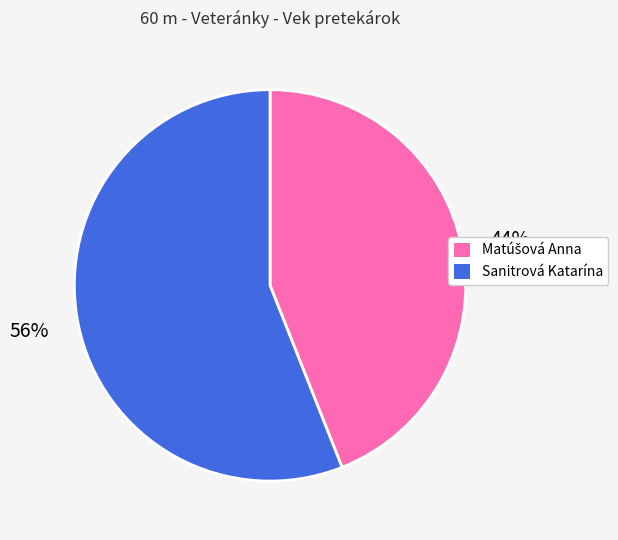

Is there any slice that represents more than half of the pie?

Yes